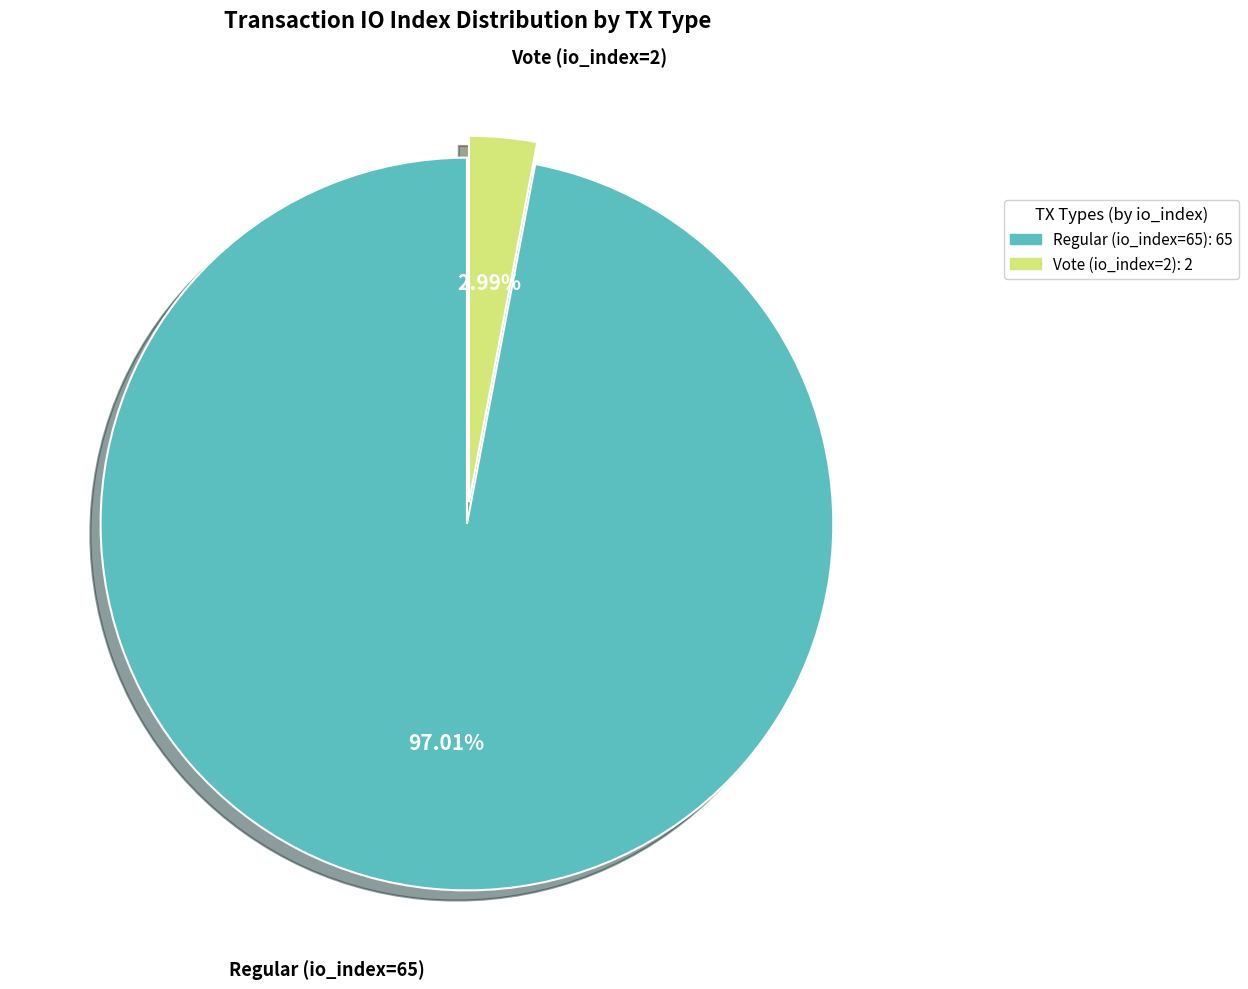

How many slices are in this pie chart?

2